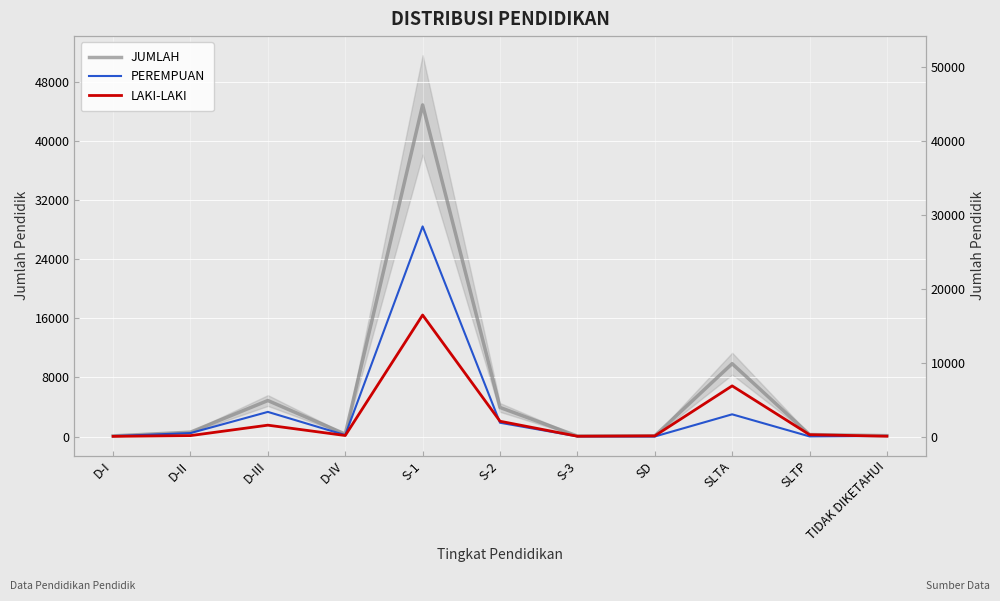

What is the minimum value for JUMLAH?

66